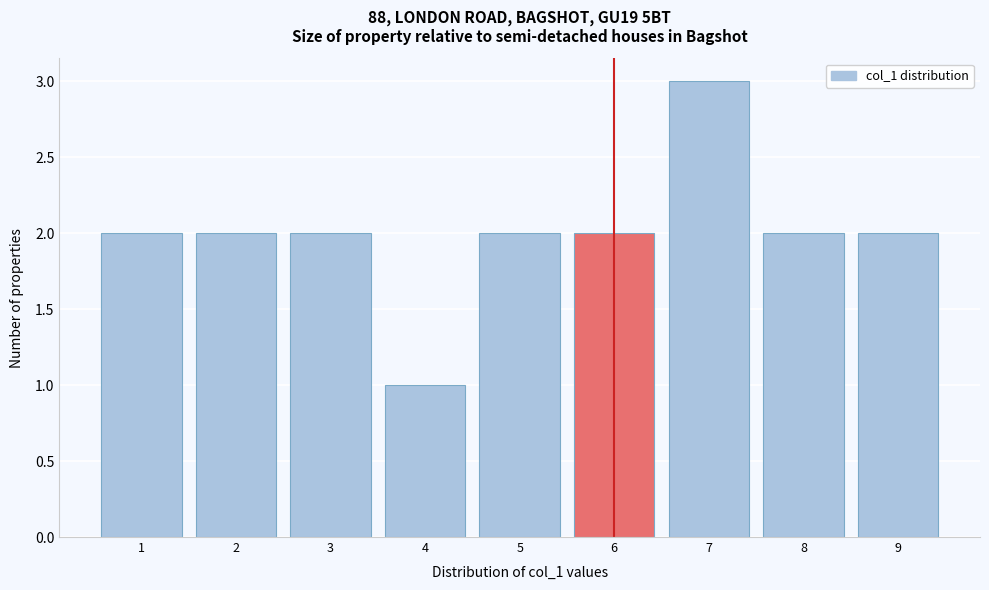

Reading left to right, transcribe this chart: for each bar, give the range it covers on the x-axis and its height. The values are not printed on the chart, so give them approximately, as read against the axis.

0.5 to 1.5: 2
1.5 to 2.5: 2
2.5 to 3.5: 2
3.5 to 4.5: 1
4.5 to 5.5: 2
5.5 to 6.5: 2
6.5 to 7.5: 3
7.5 to 8.5: 2
8.5 to 9.5: 2